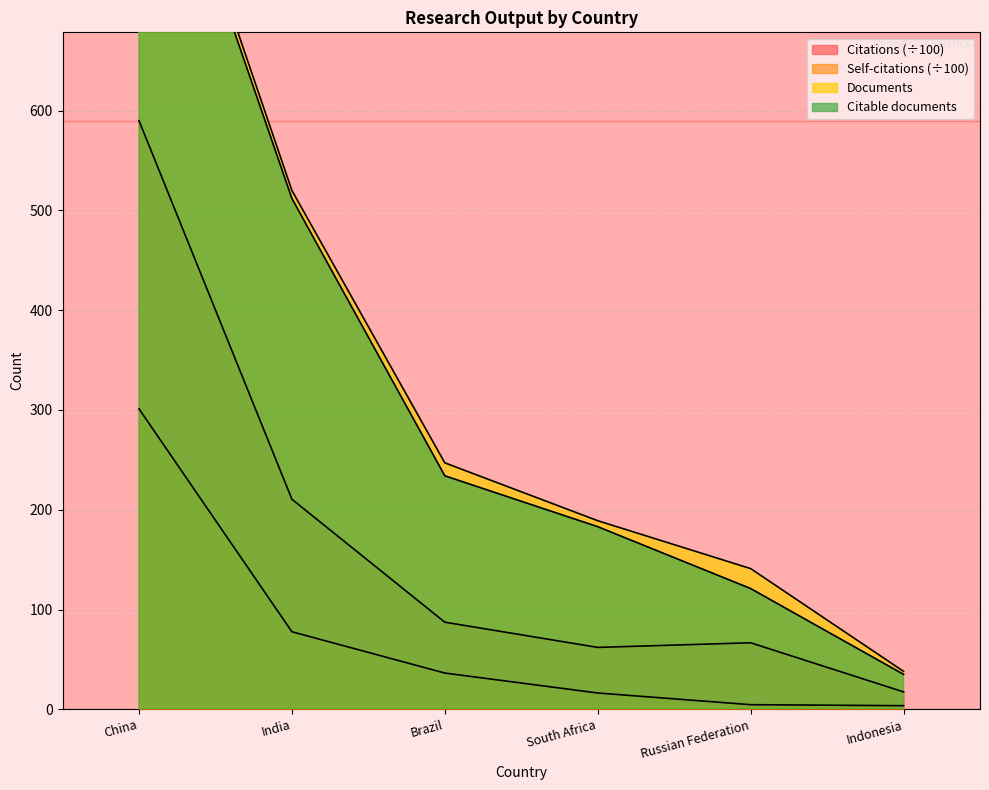

What is the difference between the Citations values at China and India?

379.5